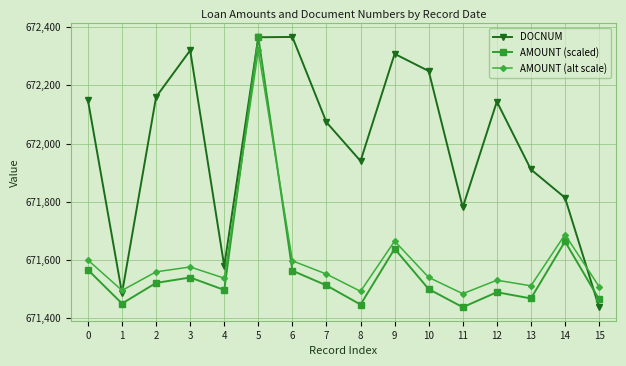

What is the minimum value for AMOUNT (alt scale)?

671484.4